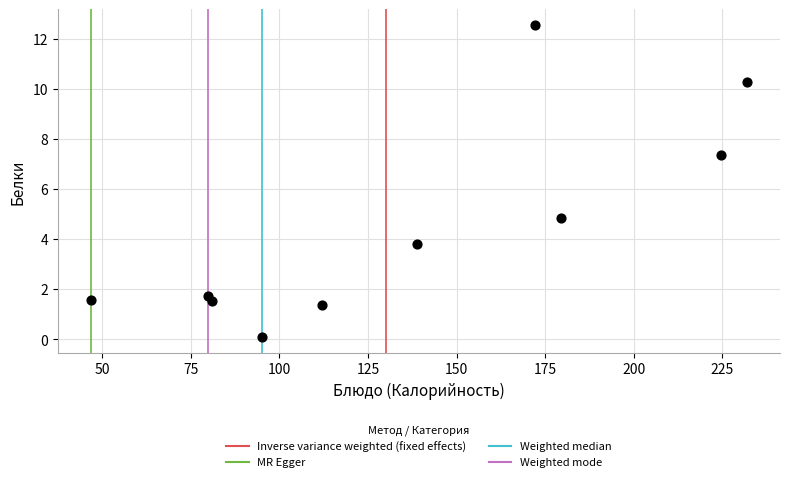

What Y value in the scatter plot is closest to 6?

4.9